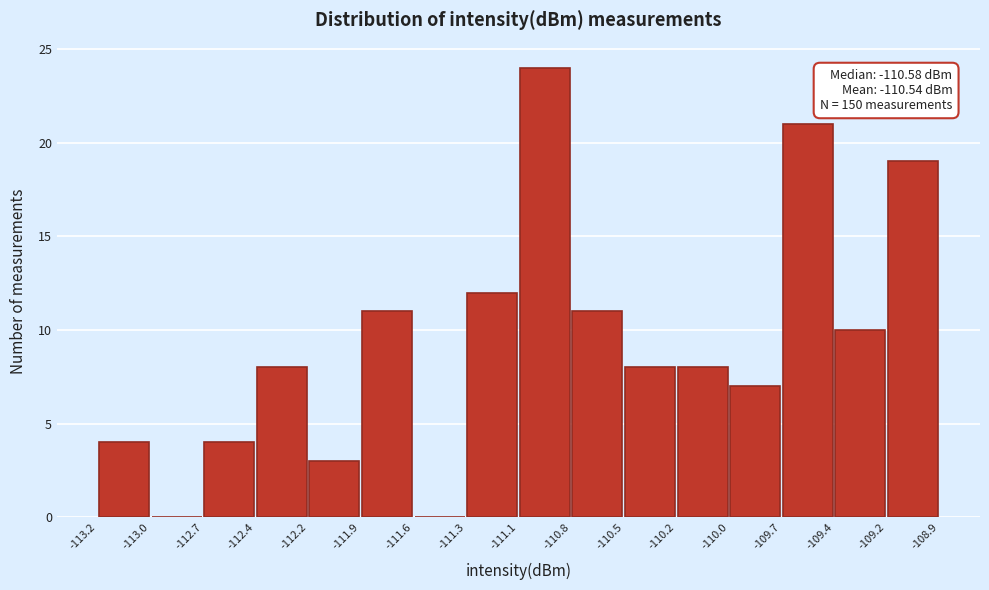

Which range on the x-axis has the tallest bar?

-111.1 to -110.8